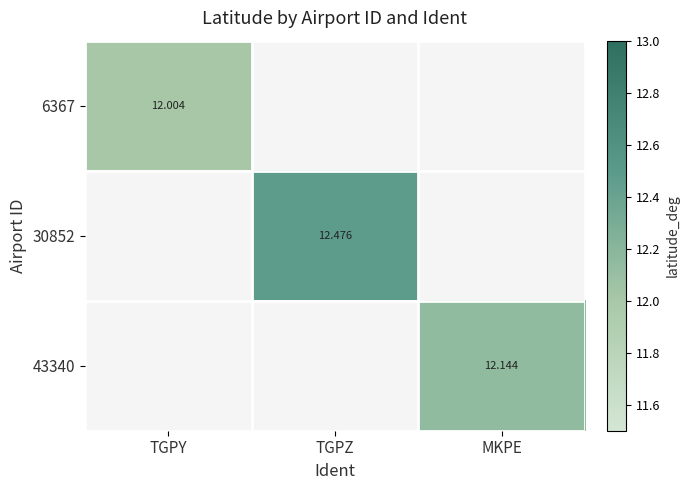

What is the difference between the 30852 values at TGPZ and TGPY?

12.5